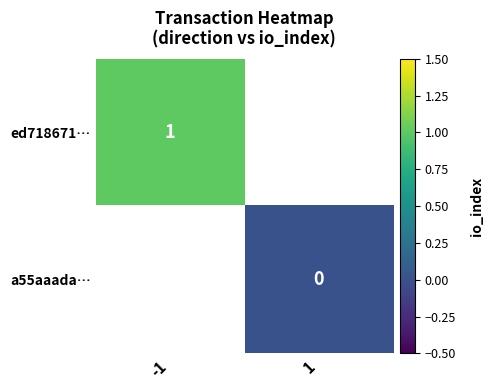

Is it true that ed718671… equals 1 at -1?

True